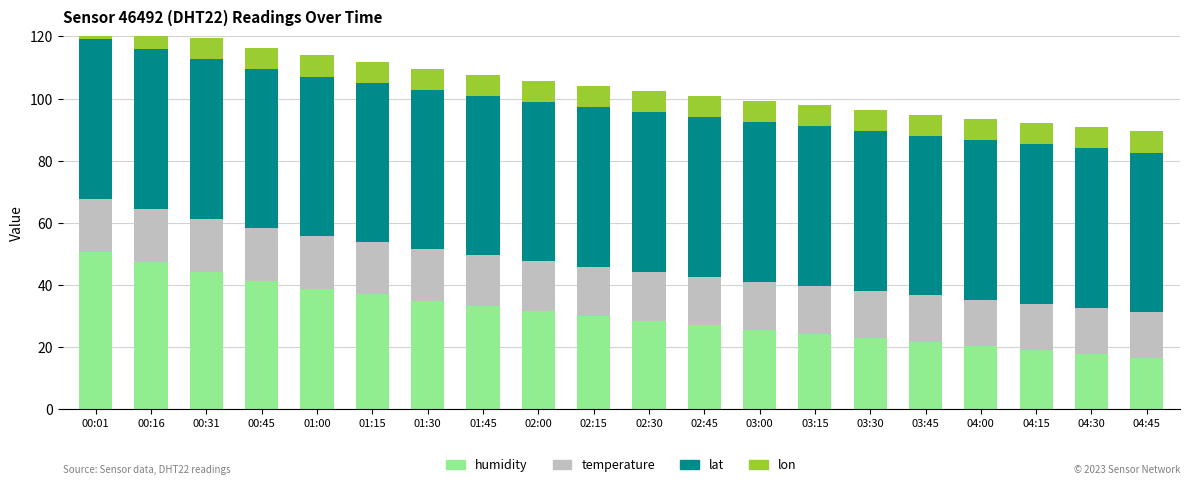

Read the temperature value at 01:45.

16.3